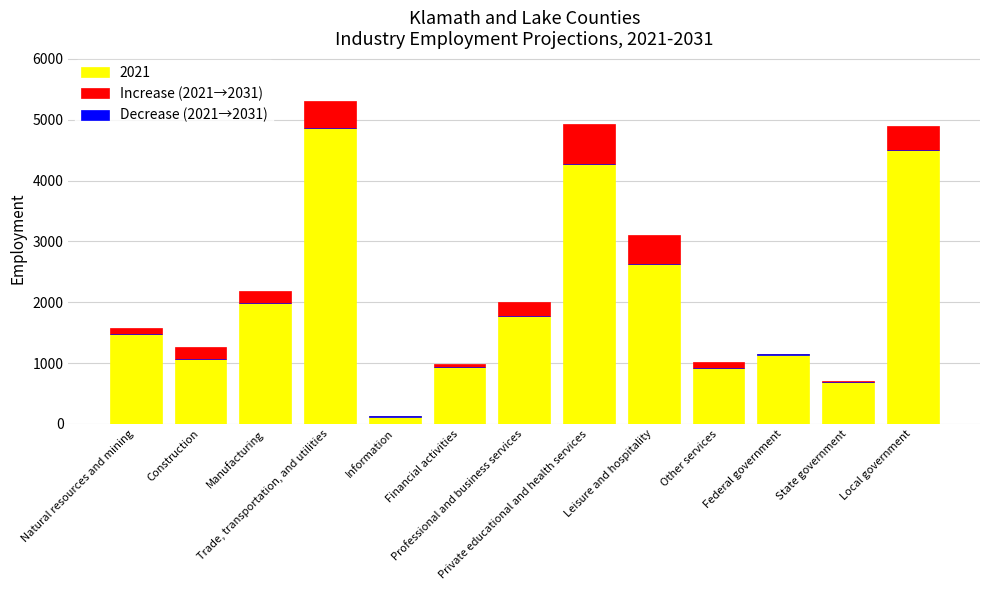

How many data points in Increase (2021→2031) are less than 200?

6